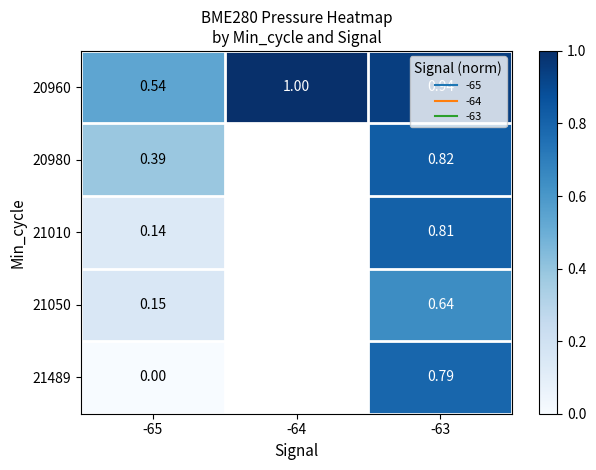

The 21010 series shows 0.8 at -63. True or false?

True